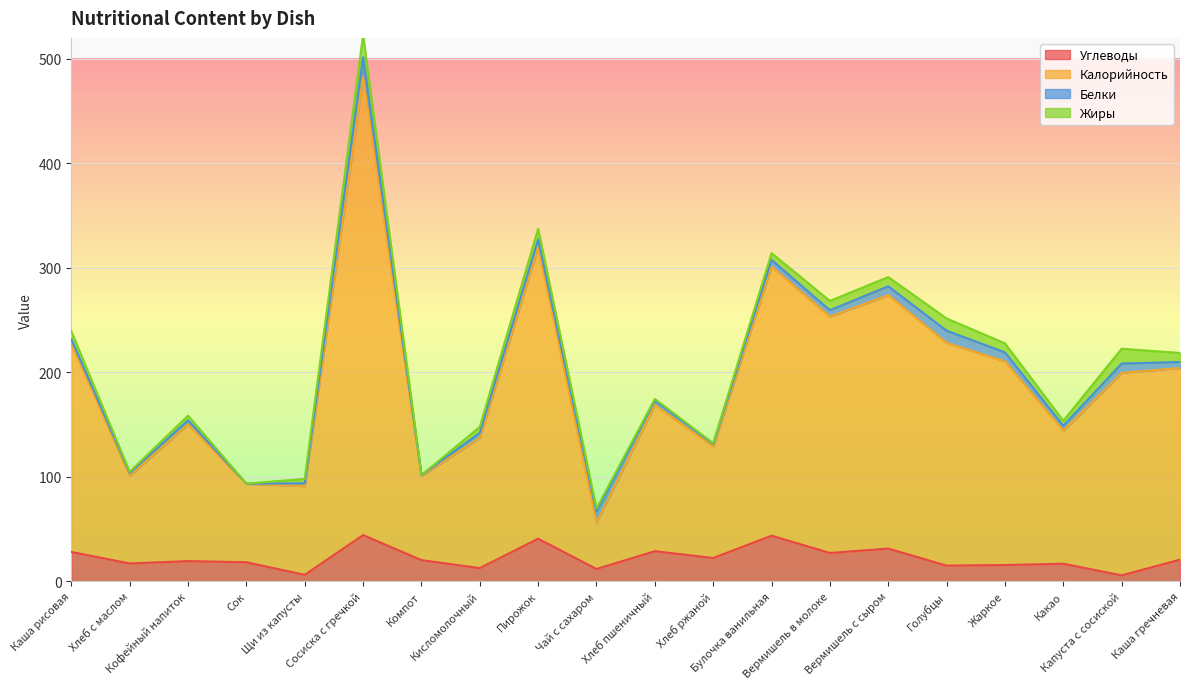

What is the maximum value for Углеводы?

44.2